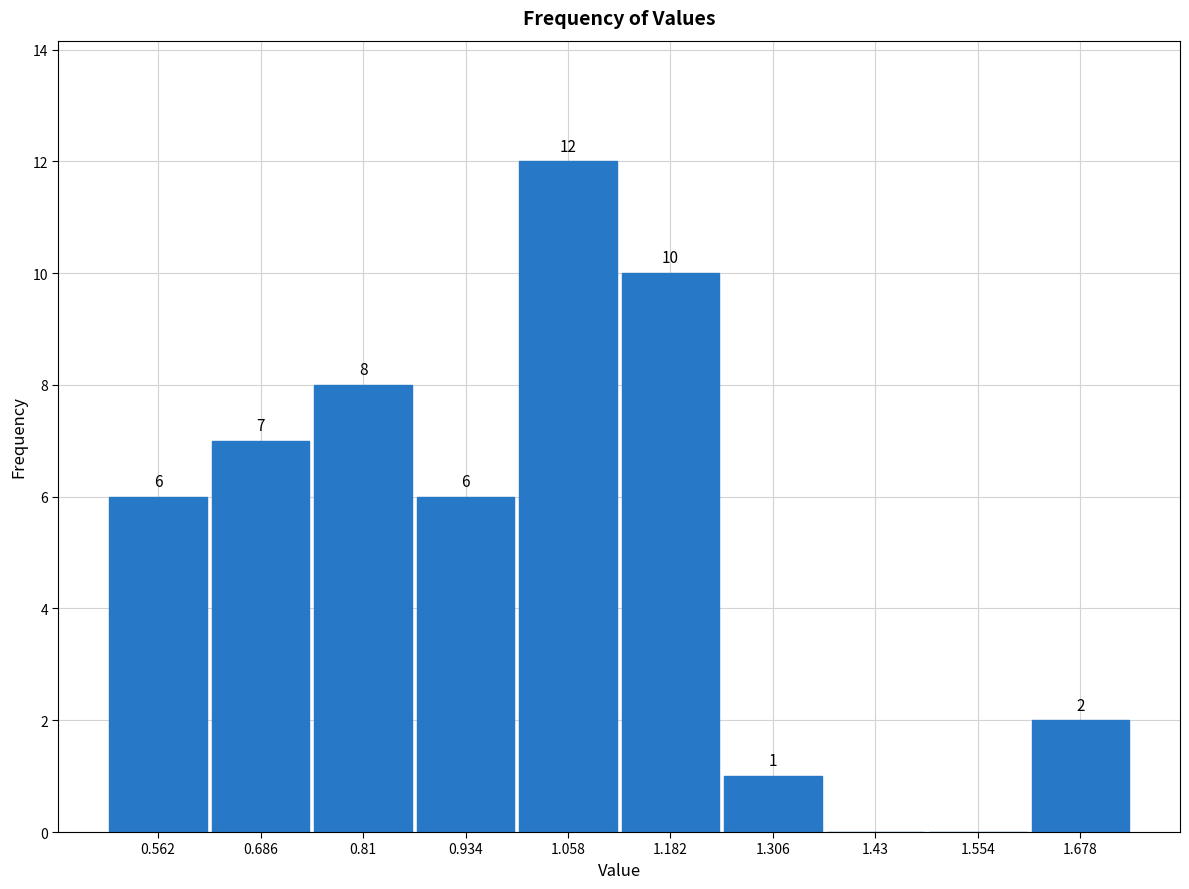

Over which range of the x-axis is the bar tallest?

0.996 to 1.120